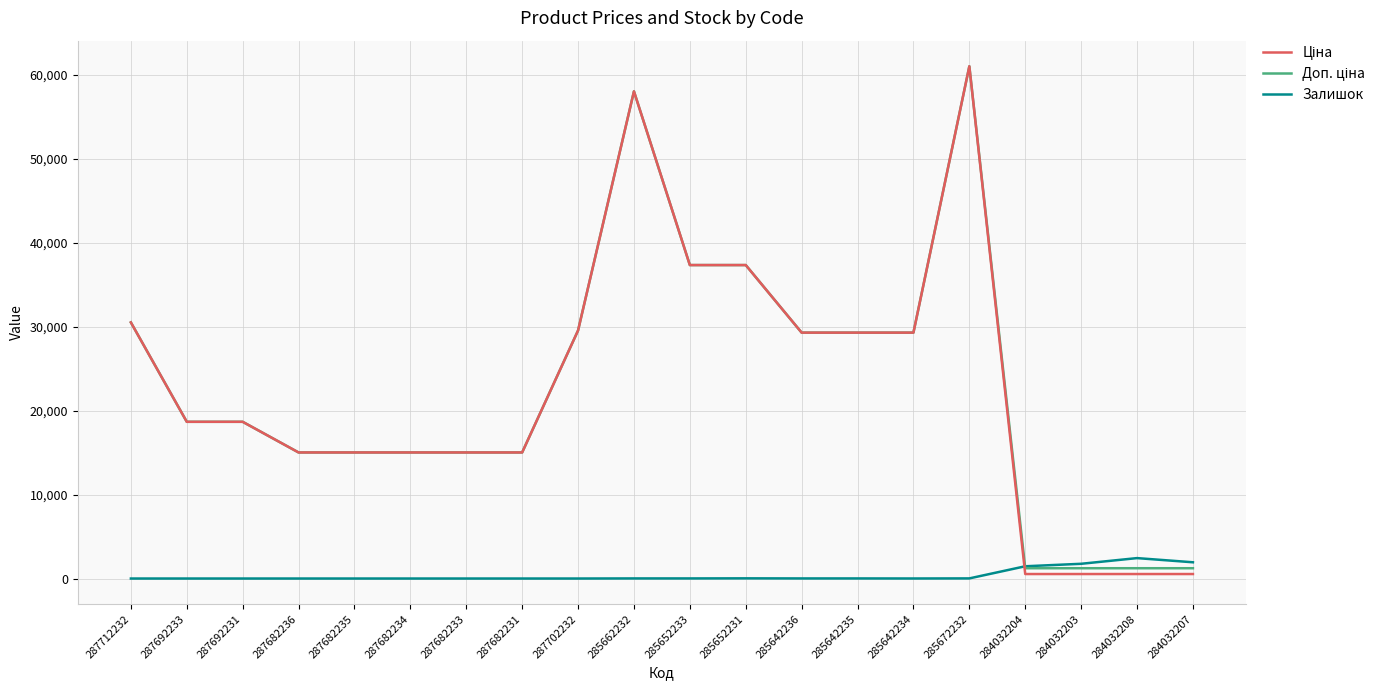

True or false: Залишок has more than 0 points higher than both neighbors.

True